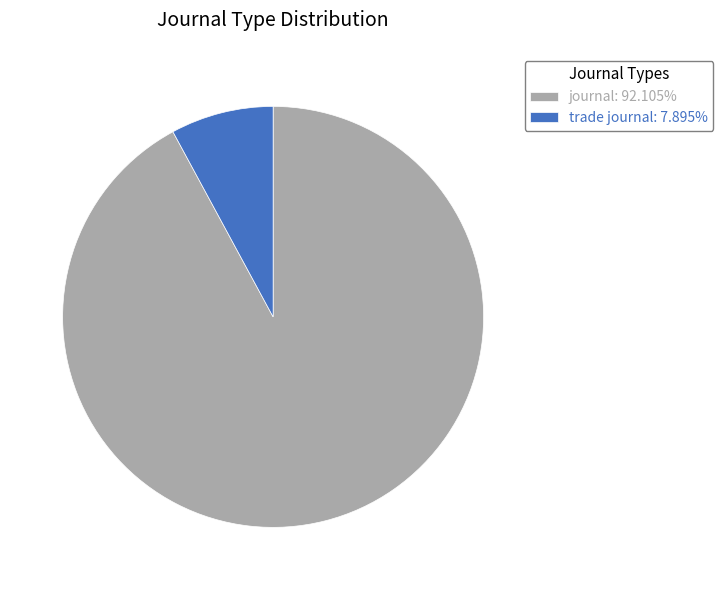

Is it true that journal is 99% of the pie?

False